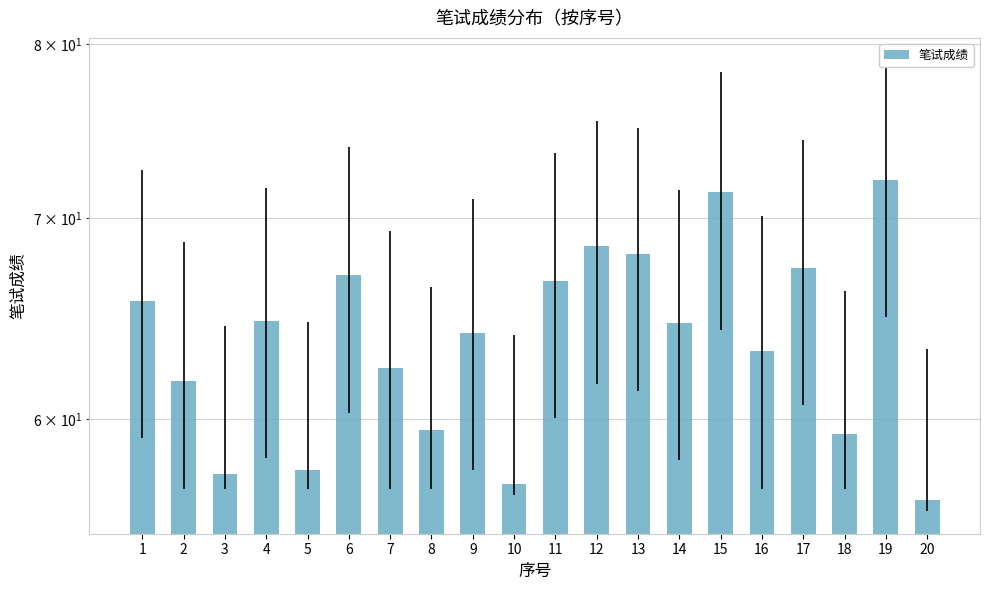

What is the ratio of the value at 10 to the value at 3?

1.0